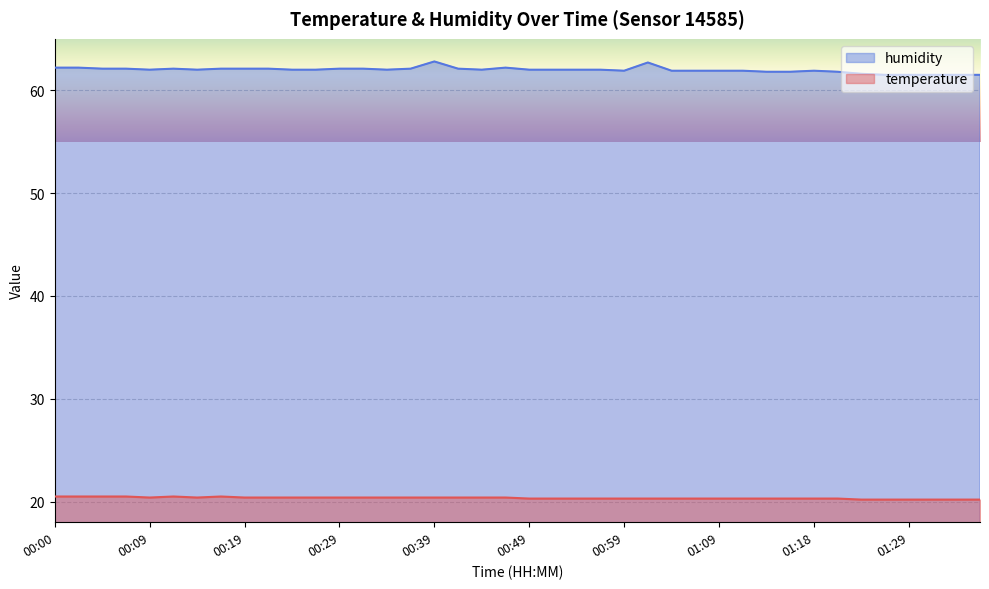

Reading left to right, what are all the values shown in this chart?

temperature: 20.5	20.5	20.5	20.5	20.4	20.5	20.4	20.5	20.4	20.4	20.4	20.4	20.4	20.4	20.4	20.4	20.4	20.4	20.4	20.4	20.3	20.3	20.3	20.3	20.3	20.3	20.3	20.3	20.3	20.3	20.3	20.3	20.3	20.3	20.2	20.2	20.2	20.2	20.2	20.2
humidity: 62.2	62.2	62.1	62.1	62.0	62.1	62.0	62.1	62.1	62.1	62.0	62.0	62.1	62.1	62.0	62.1	62.8	62.1	62.0	62.2	62.0	62.0	62.0	62.0	61.9	62.7	61.9	61.9	61.9	61.9	61.8	61.8	61.9	61.8	61.6	61.5	61.5	61.5	61.5	61.5